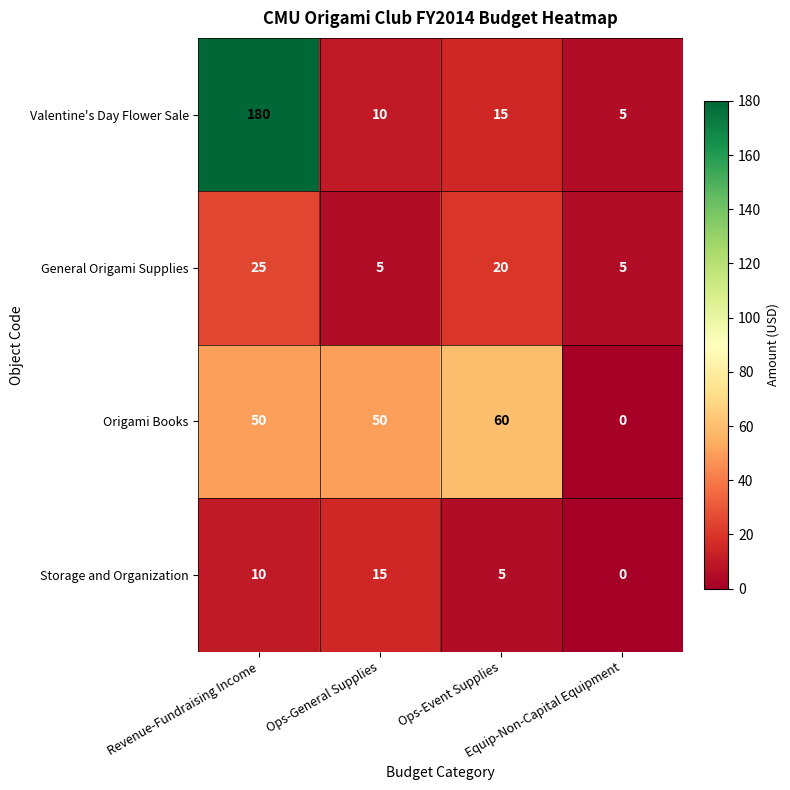

Which series has the widest spread of values?

Valentine's Day Flower Sale